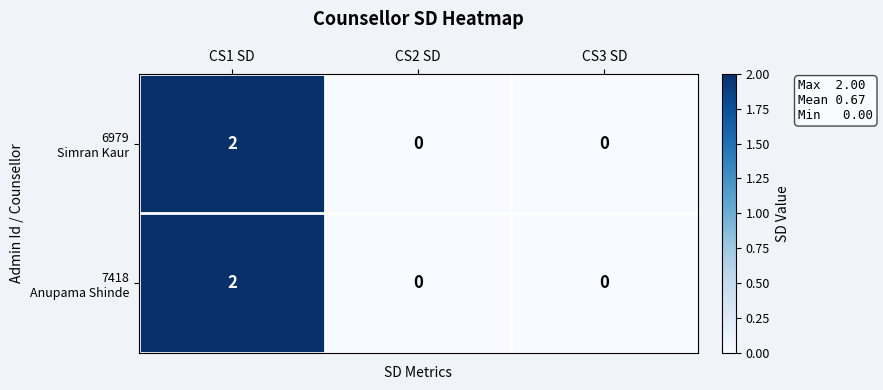

At which category is the sum across all series the highest?

CS1 SD